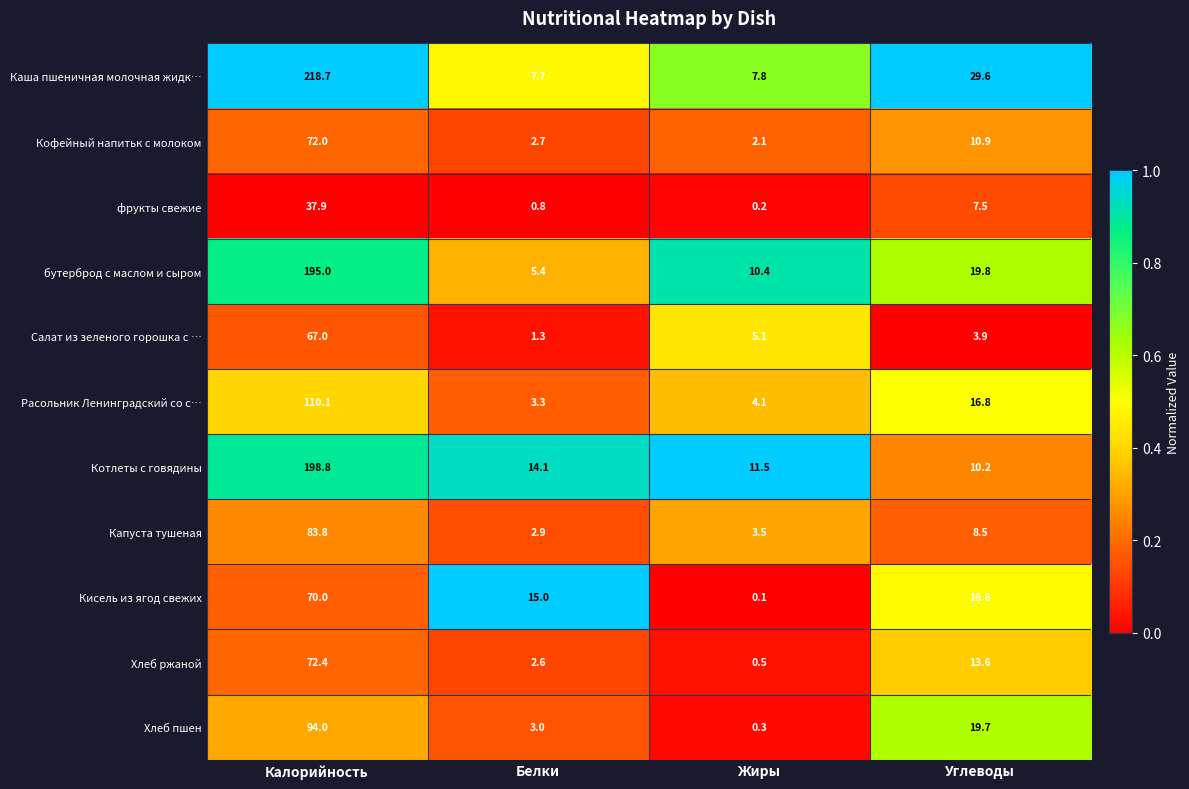

Which series has the widest spread of values?

Каша пшеничная молочная жидк…